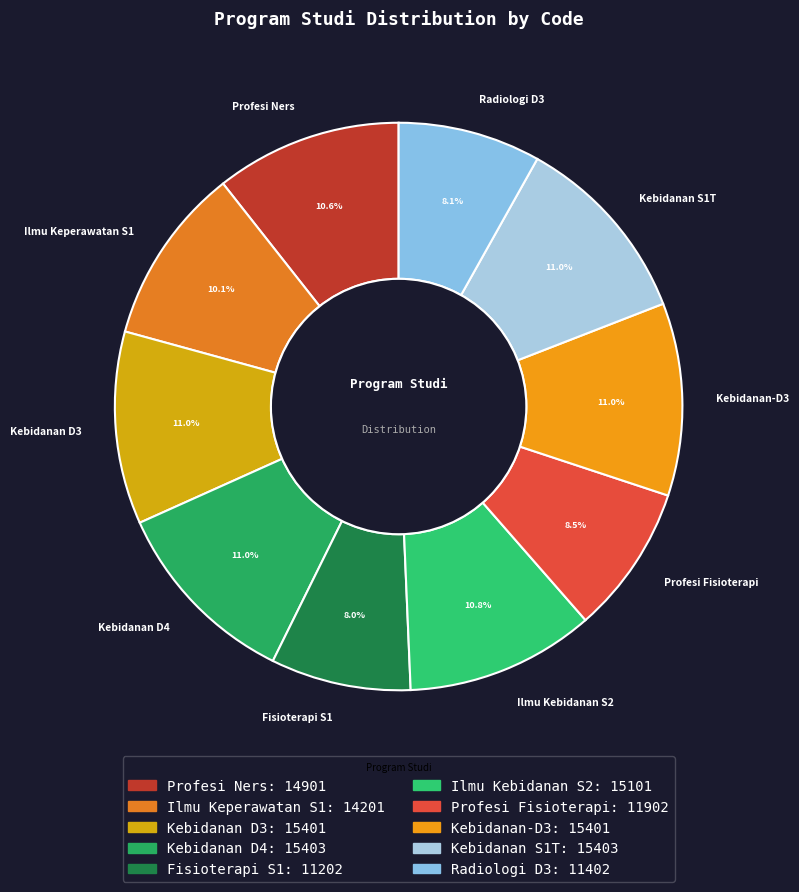

Does Radiologi D3 represent more than half of the total?

No